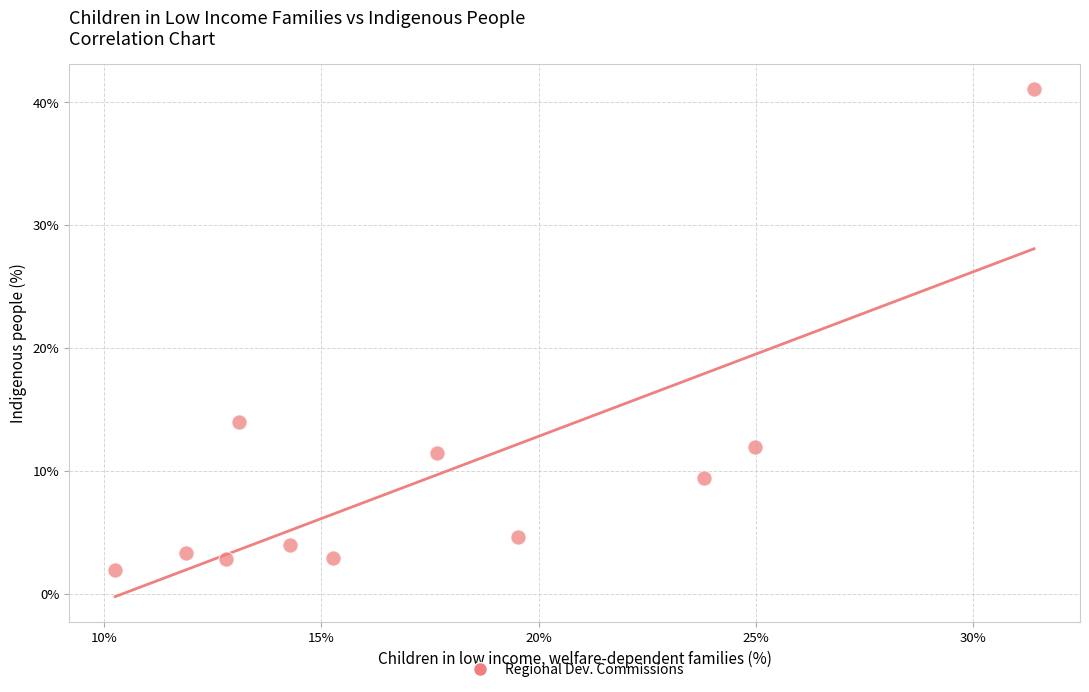

What Y value in the scatter plot is closest to 21?

14.0